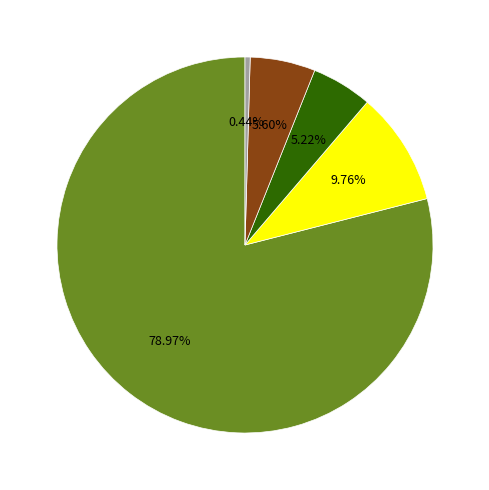

Is there a majority slice in this chart?

Yes